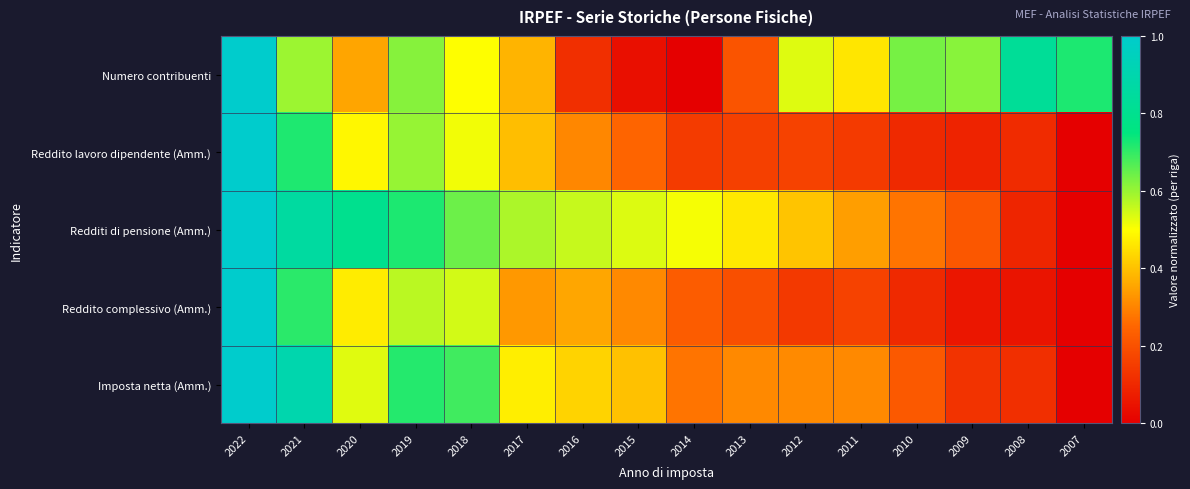

Reading right to left, what are all the values shown in this chart?

Numero contribuenti: 2007=0.7	2008=0.8	2009=0.6	2010=0.6	2011=0.5	2012=0.5	2013=0.2	2014=0.0	2015=0.0	2016=0.1	2017=0.4	2018=0.5	2019=0.6	2020=0.4	2021=0.6	2022=1.0
Reddito lavoro dipendente (Amm.): 2007=0.0	2008=0.1	2009=0.1	2010=0.1	2011=0.1	2012=0.2	2013=0.2	2014=0.1	2015=0.2	2016=0.3	2017=0.4	2018=0.5	2019=0.6	2020=0.5	2021=0.7	2022=1.0
Redditi di pensione (Amm.): 2007=0.0	2008=0.1	2009=0.2	2010=0.3	2011=0.3	2012=0.4	2013=0.5	2014=0.5	2015=0.5	2016=0.6	2017=0.6	2018=0.6	2019=0.7	2020=0.8	2021=0.9	2022=1.0
Reddito complessivo (Amm.): 2007=0.0	2008=0.1	2009=0.1	2010=0.1	2011=0.2	2012=0.1	2013=0.2	2014=0.2	2015=0.3	2016=0.4	2017=0.3	2018=0.5	2019=0.6	2020=0.5	2021=0.7	2022=1.0
Imposta netta (Amm.): 2007=0.0	2008=0.1	2009=0.1	2010=0.2	2011=0.3	2012=0.3	2013=0.3	2014=0.3	2015=0.4	2016=0.4	2017=0.5	2018=0.7	2019=0.7	2020=0.5	2021=0.9	2022=1.0